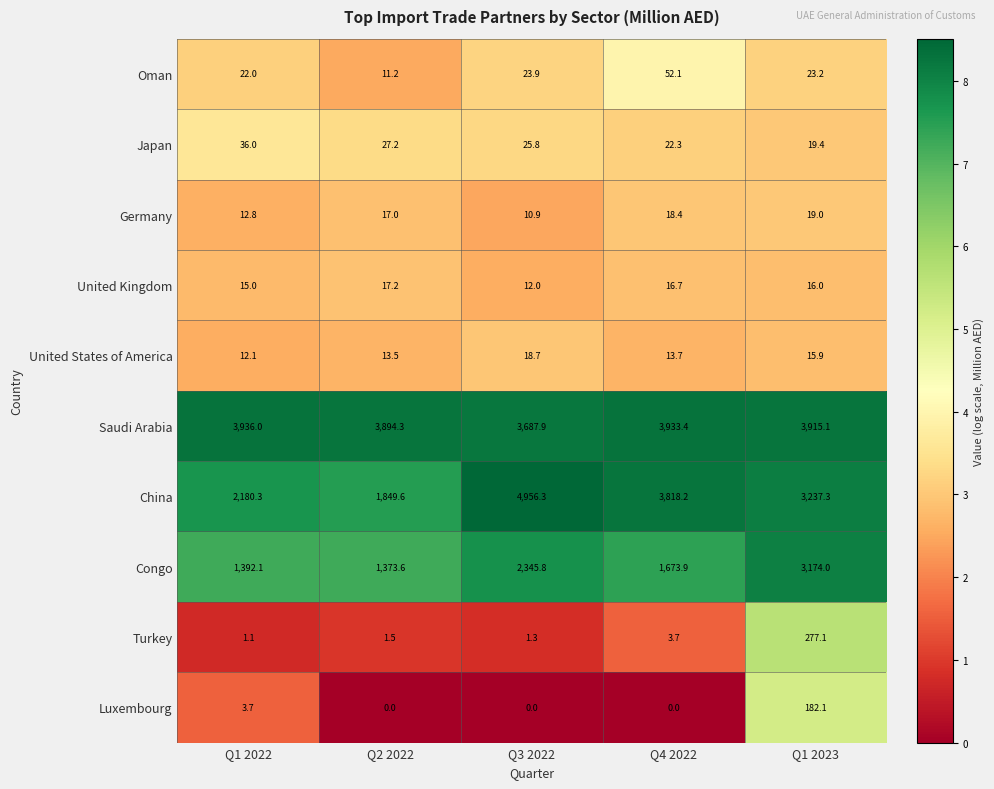

Rank the series by their maximum value, from lowest to highest.

United Kingdom, United States of America, Germany, Japan, Oman, Luxembourg, Turkey, Congo, Saudi Arabia, China